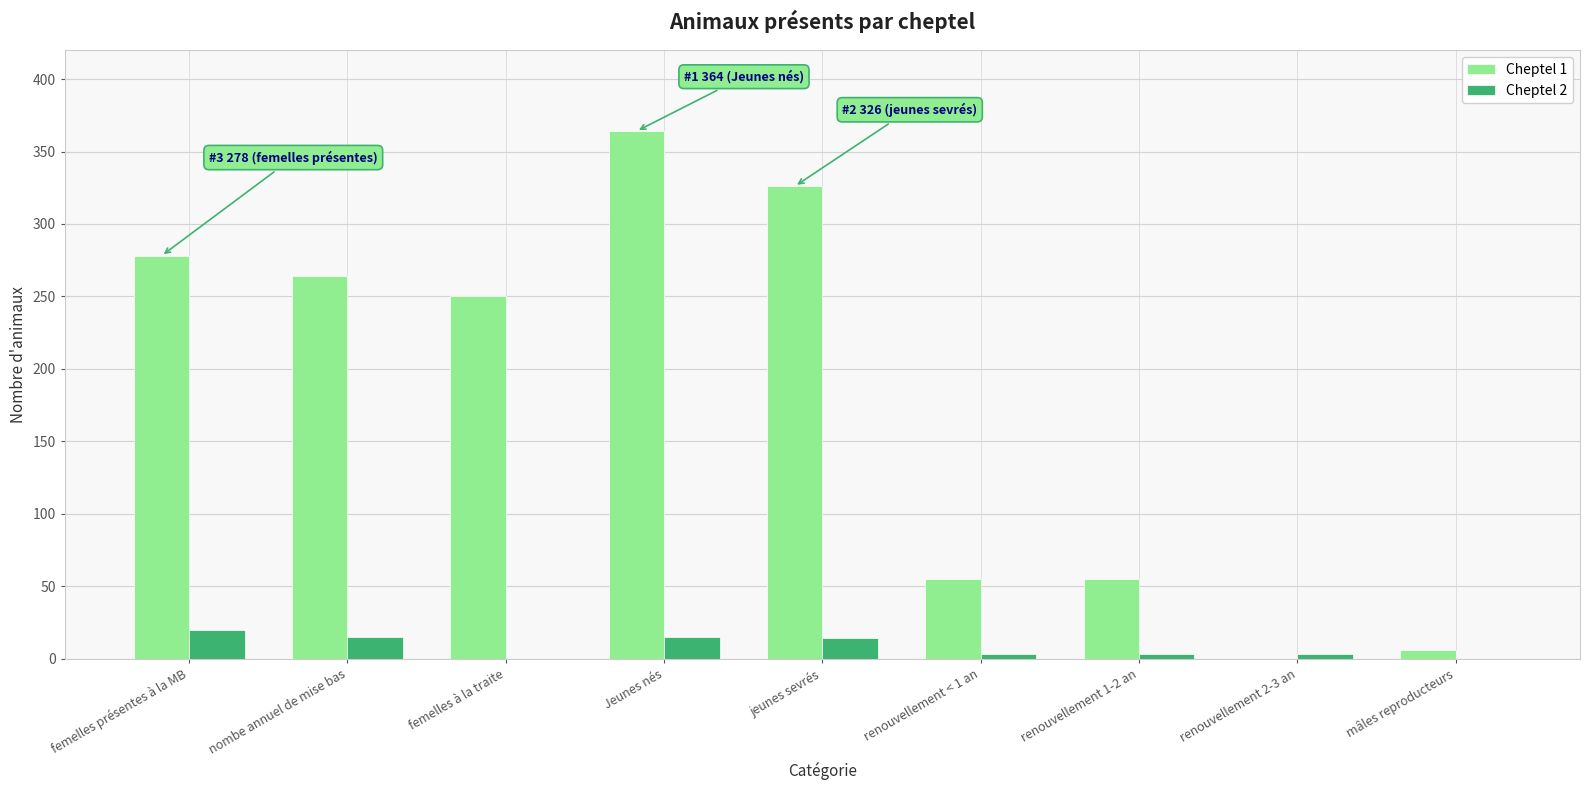

The value of Cheptel 1 at jeunes sevrés is 163. True or false?

False